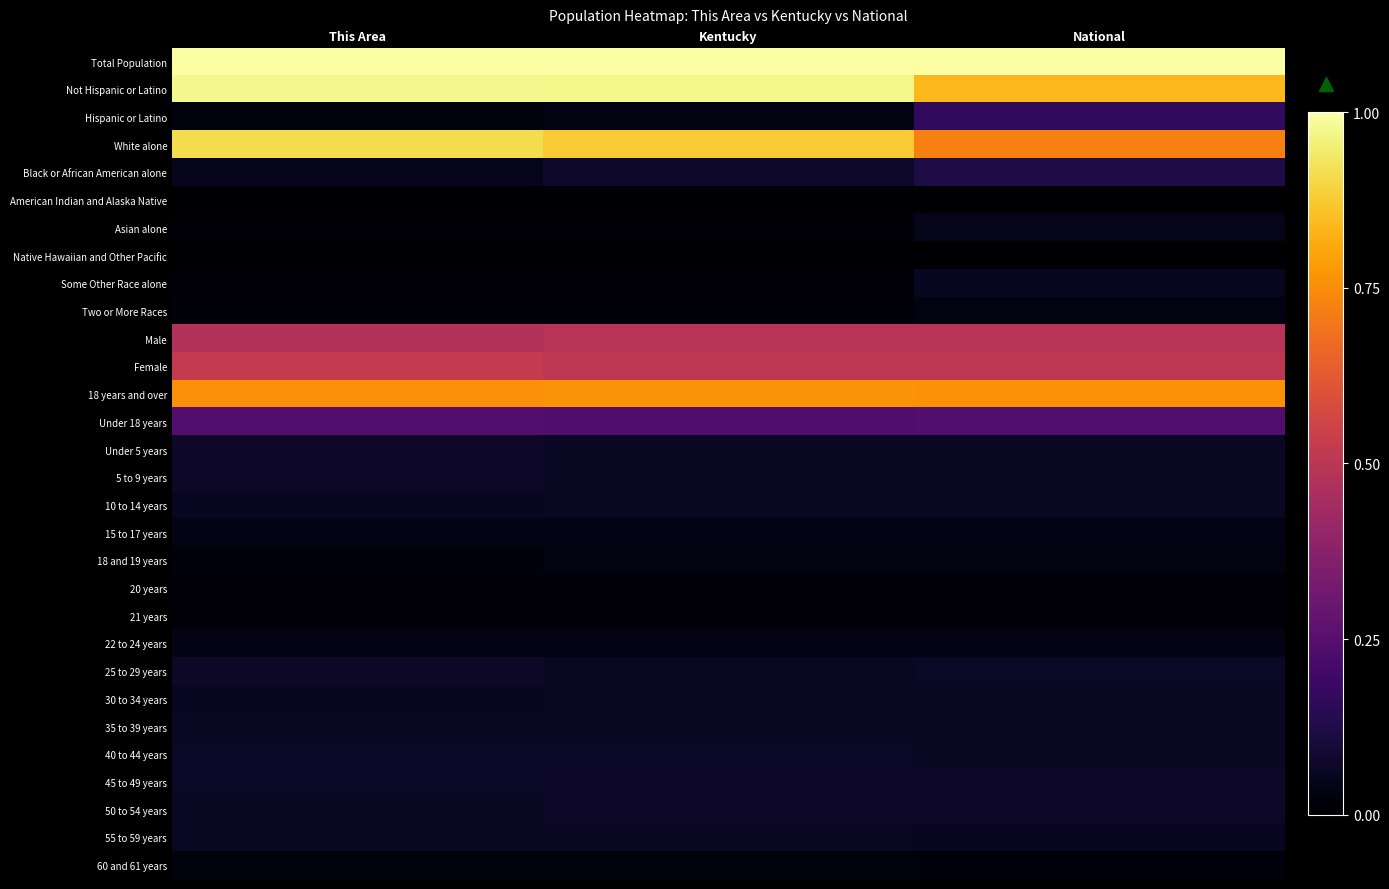

Which has a higher value, Kentucky or National?

Kentucky